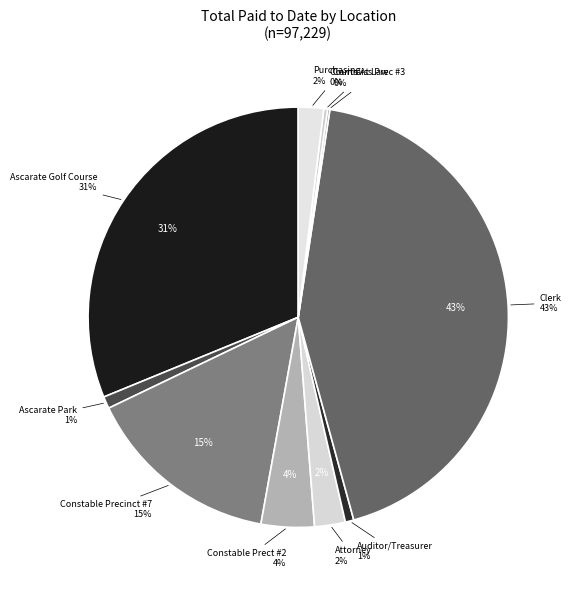

Which category has the smallest portion of the pie?

COUNTY ELECTIONS